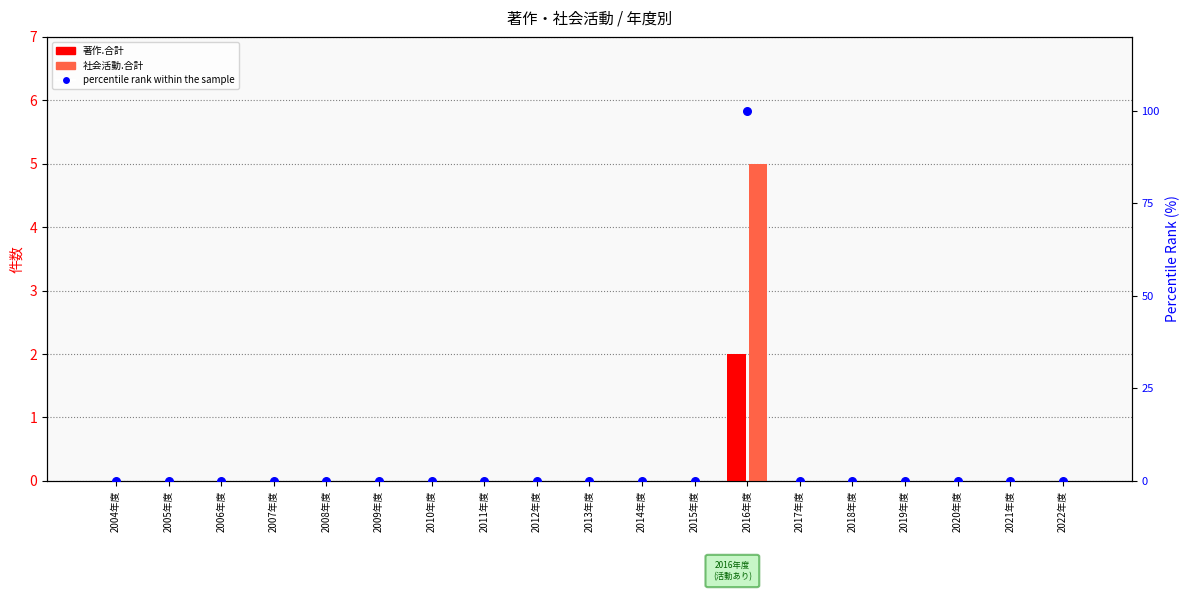

Which series has the largest total across all categories?

percentile rank within the sample